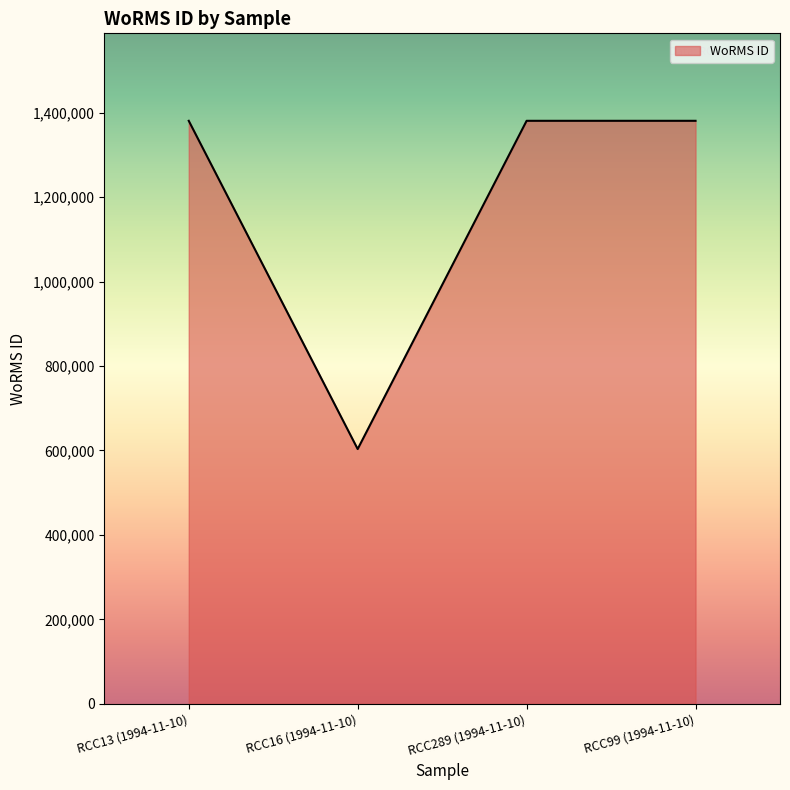

Reading left to right, what are all the values shown in this chart?

RCC13 (1994-11-10)=1380402	RCC16 (1994-11-10)=603429	RCC289 (1994-11-10)=1380402	RCC99 (1994-11-10)=1380402